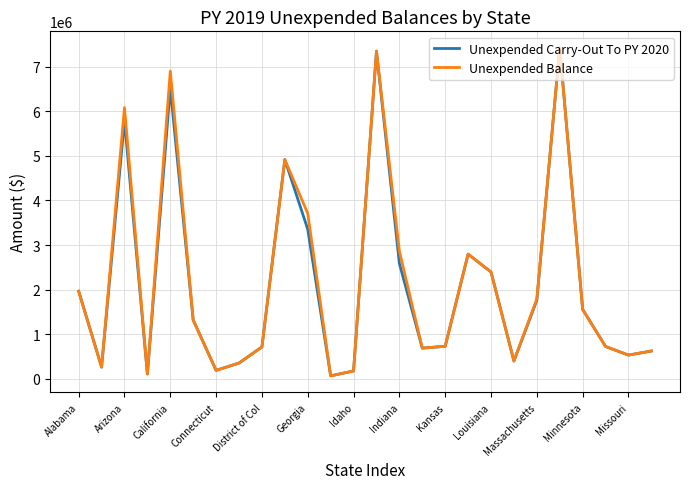

What is the maximum value for Unexpended Balance?

7422755